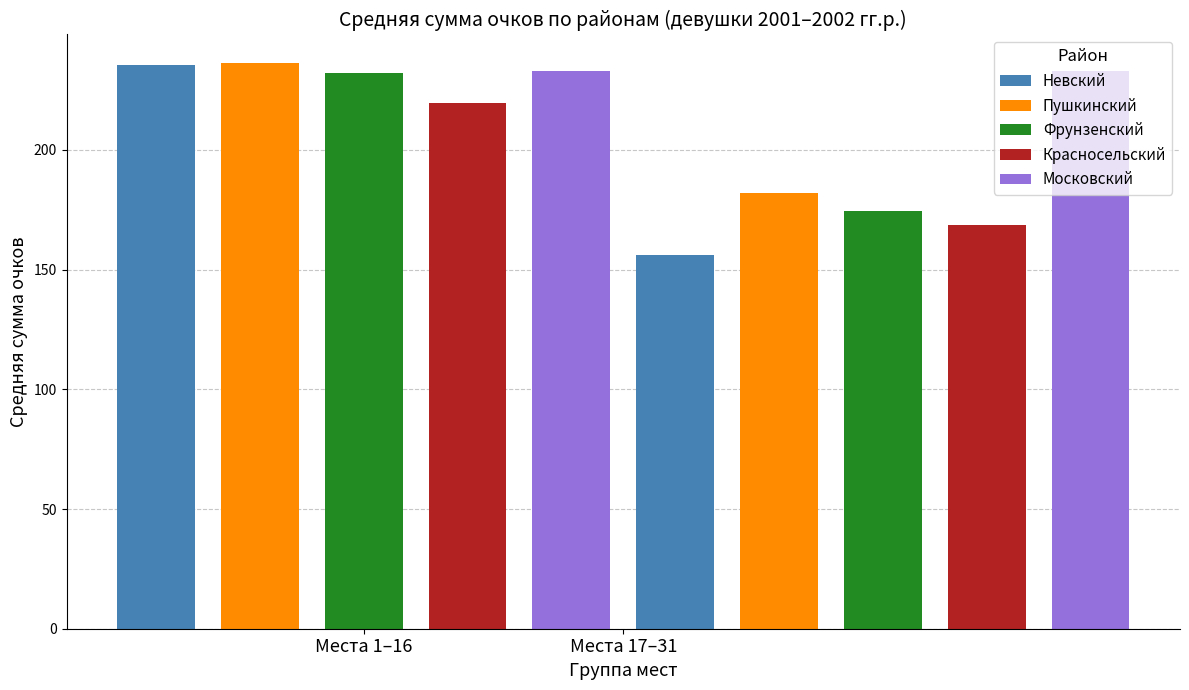

What is the difference between the maximum and minimum values in the Пушкинский series?

54.3